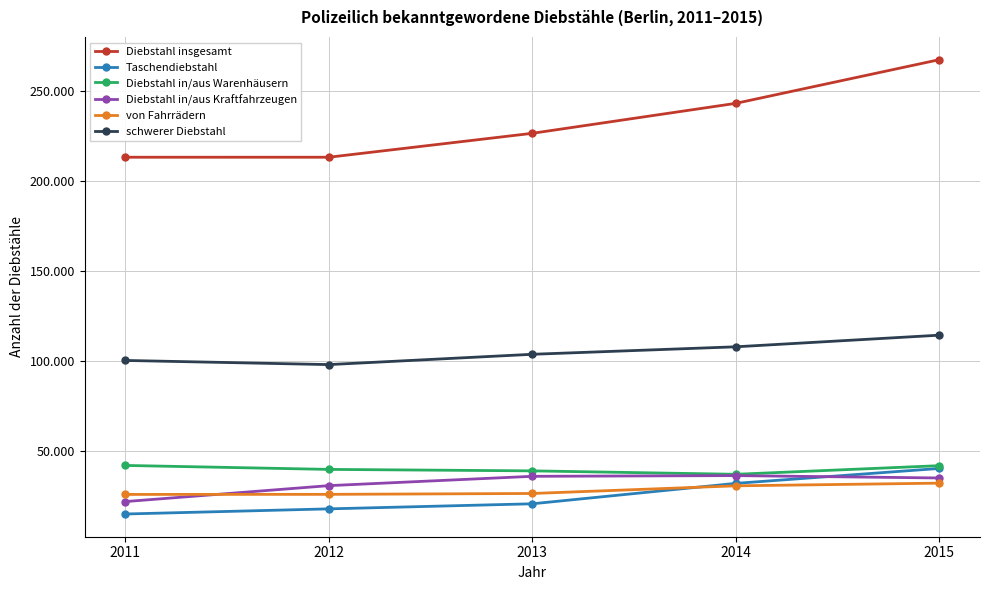

At which label is Diebstahl in/aus Kraftfahrzeugen closest to 29223?

2012